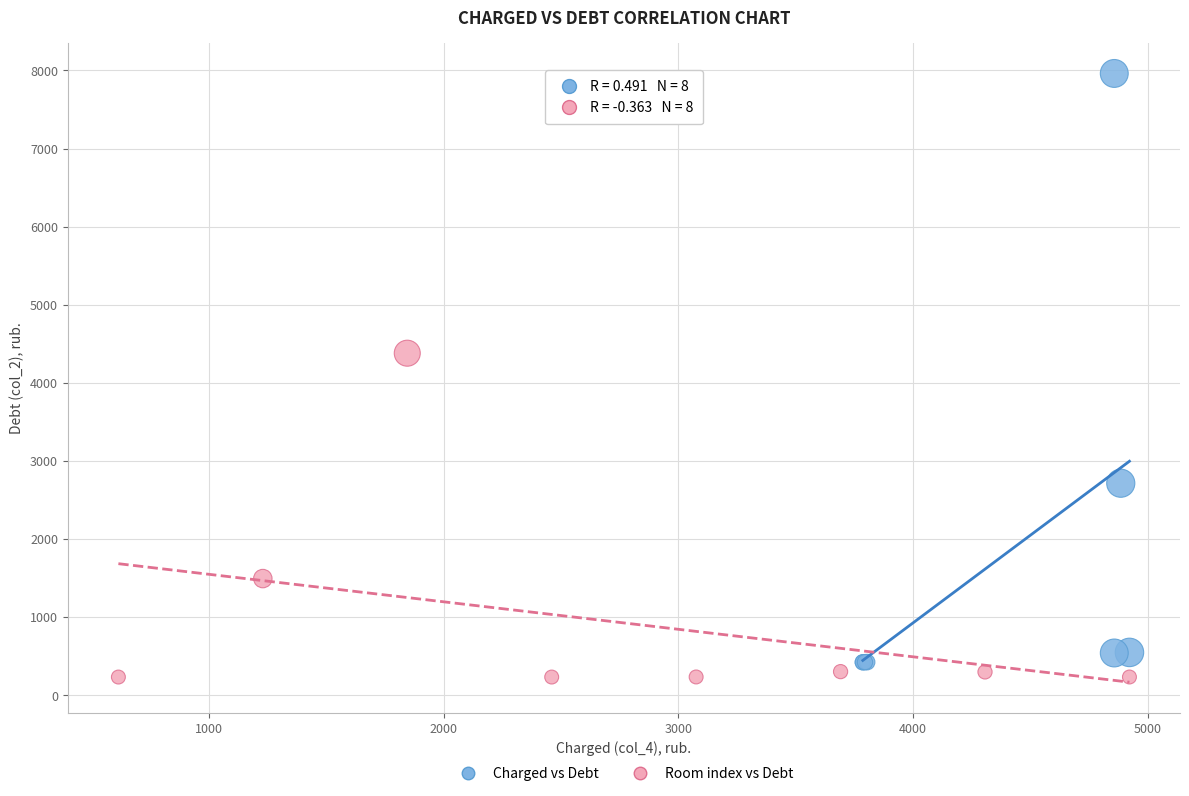

Which series reaches the maximum Y coordinate?

Charged vs Debt